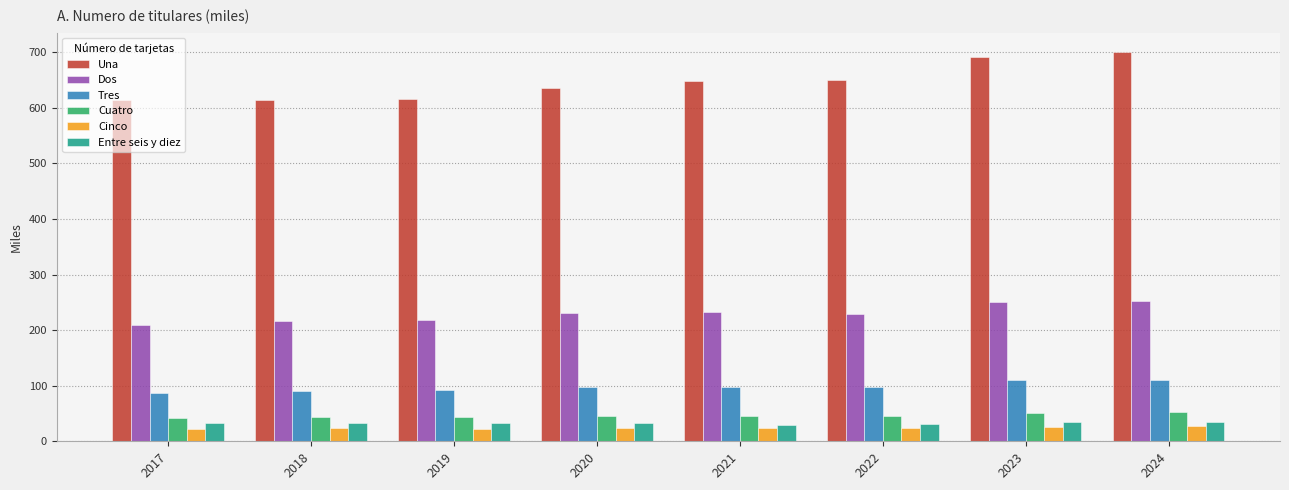

How many values in the Cinco series exceed 23?

6